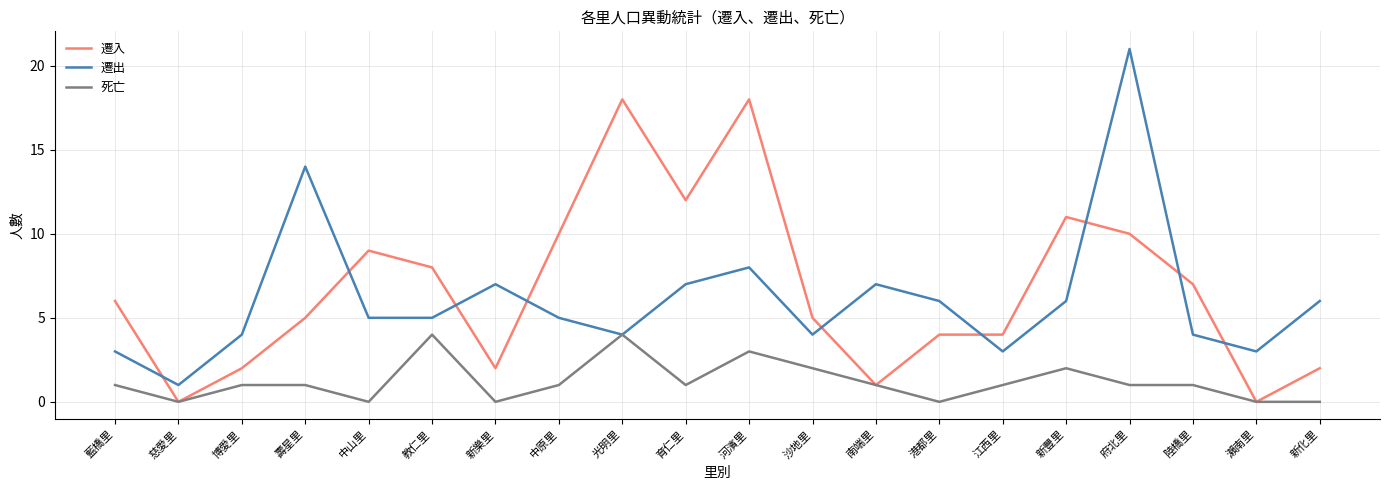

What is the difference between the maximum and minimum values in the 遷出 series?

20